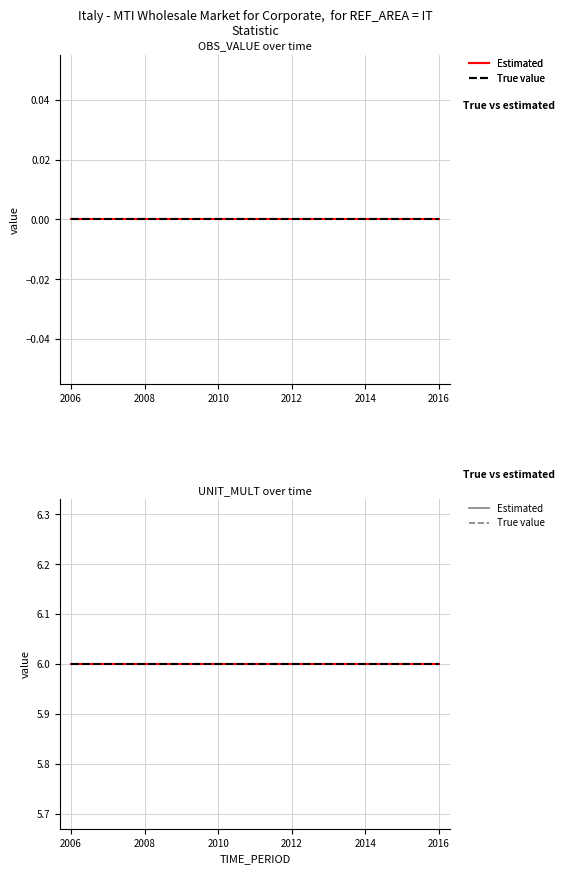

What is the value of the UNIT_MULT (Estimated) point at the 8th from the left?

6